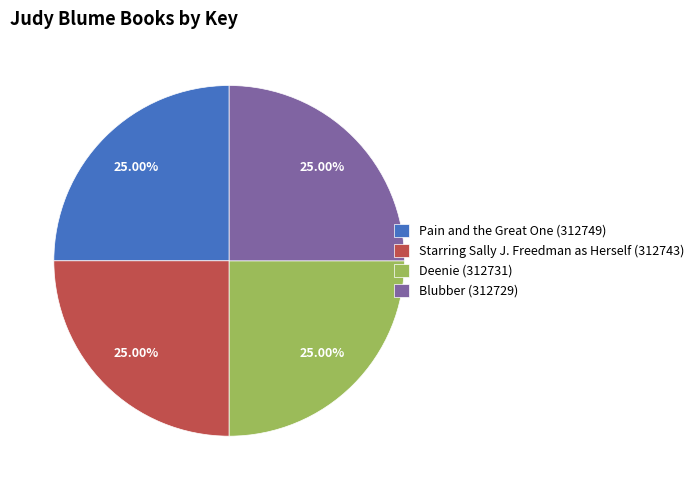

How many slices are in this pie chart?

4